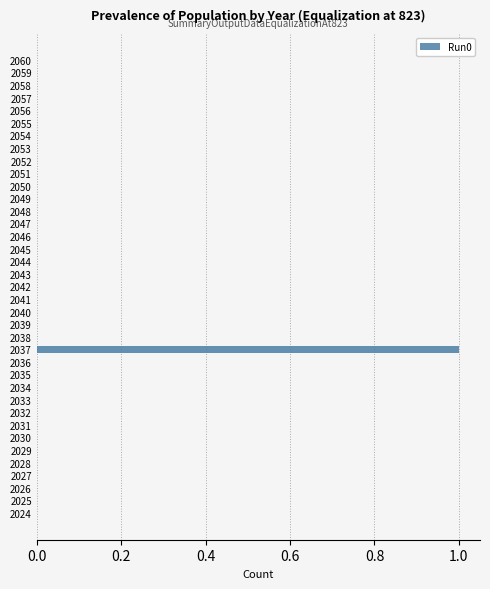

The value at 2043 is 1. True or false?

False